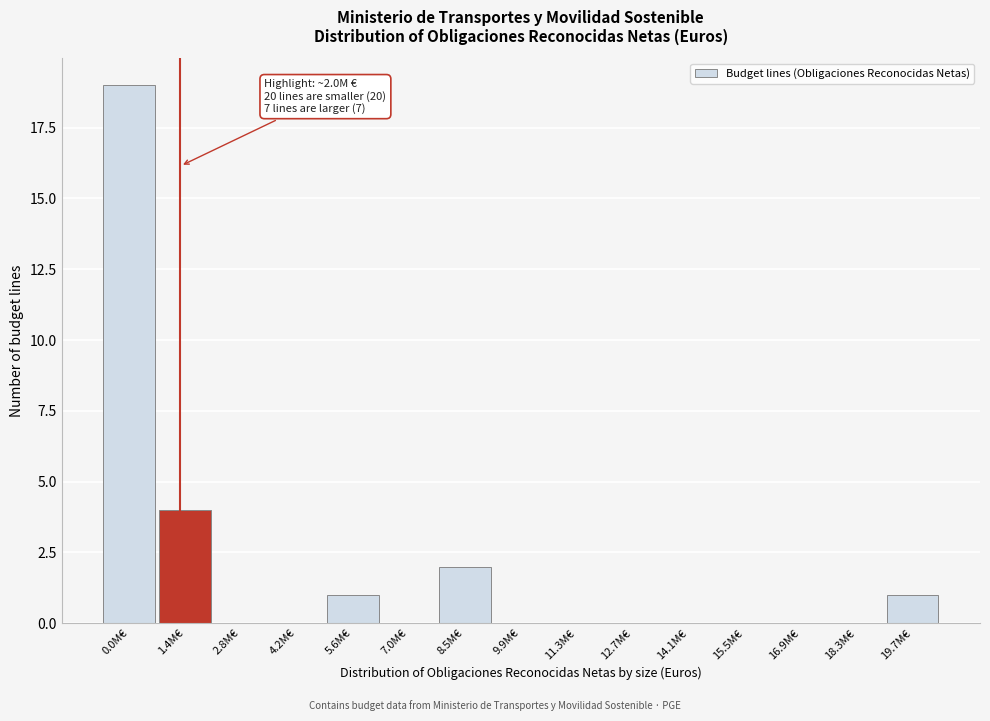

Reading left to right, transcribe all the data shown in this chart.

0.0M€=19	1.4M€=4	2.8M€=0	4.2M€=0	5.6M€=1	7.0M€=0	8.5M€=2	9.9M€=0	11.3M€=0	12.7M€=0	14.1M€=0	15.5M€=0	16.9M€=0	18.3M€=0	19.7M€=1